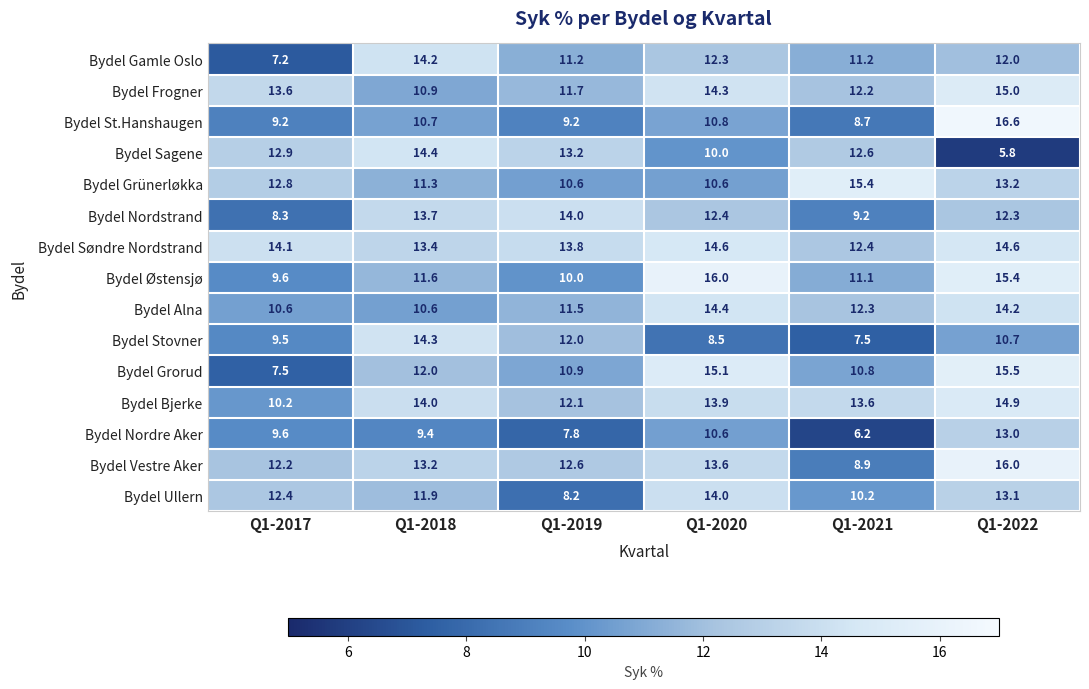

The Bydel Gamle Oslo series shows 15.0 at Q1-2019. True or false?

False